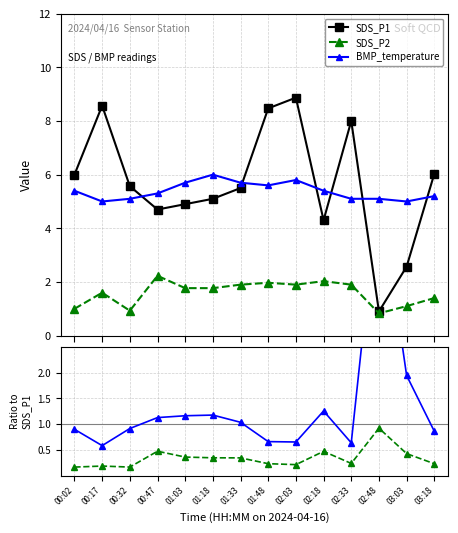

What is the lowest value of the BMP_temperature series?

5.0